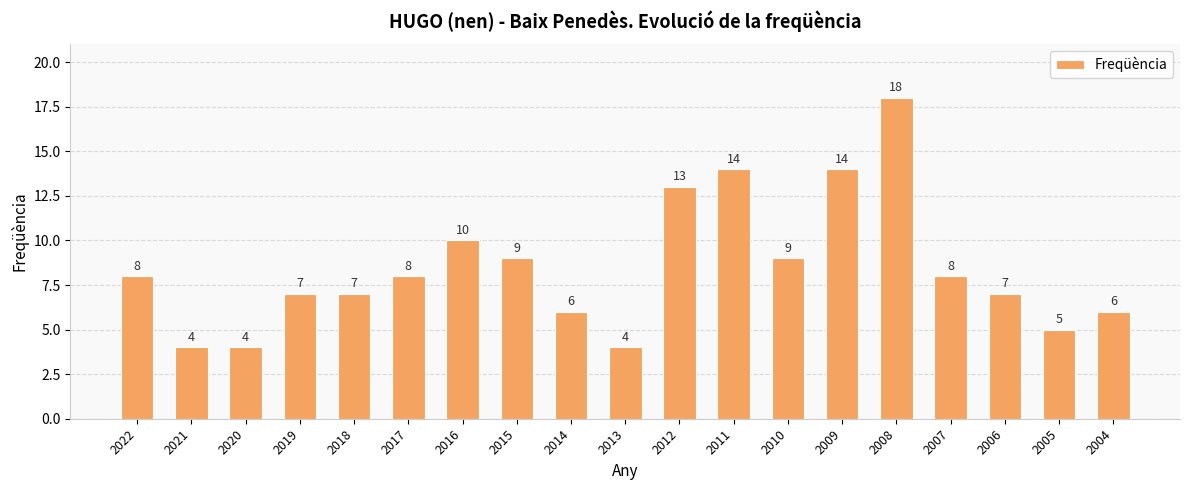

Reading right to left, transcribe all the data shown in this chart.

2004=6	2005=5	2006=7	2007=8	2008=18	2009=14	2010=9	2011=14	2012=13	2013=4	2014=6	2015=9	2016=10	2017=8	2018=7	2019=7	2020=4	2021=4	2022=8